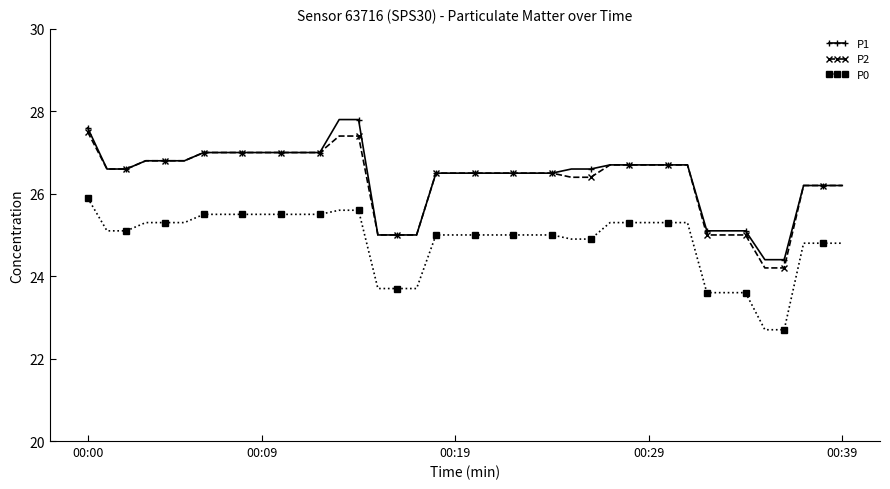

Reading left to right, list all the values displayed in this chart.

P1: 27.6	26.6	26.6	26.8	26.8	26.8	27.0	27.0	27.0	27.0	27.0	27.0	27.0	27.8	27.8	25.0	25.0	25.0	26.5	26.5	26.5	26.5	26.5	26.5	26.5	26.6	26.6	26.7	26.7	26.7	26.7	26.7	25.1	25.1	25.1	24.4	24.4	26.2	26.2	26.2
P2: 27.5	26.6	26.6	26.8	26.8	26.8	27.0	27.0	27.0	27.0	27.0	27.0	27.0	27.4	27.4	25.0	25.0	25.0	26.5	26.5	26.5	26.5	26.5	26.5	26.5	26.4	26.4	26.7	26.7	26.7	26.7	26.7	25.0	25.0	25.0	24.2	24.2	26.2	26.2	26.2
P0: 25.9	25.1	25.1	25.3	25.3	25.3	25.5	25.5	25.5	25.5	25.5	25.5	25.5	25.6	25.6	23.7	23.7	23.7	25.0	25.0	25.0	25.0	25.0	25.0	25.0	24.9	24.9	25.3	25.3	25.3	25.3	25.3	23.6	23.6	23.6	22.7	22.7	24.8	24.8	24.8